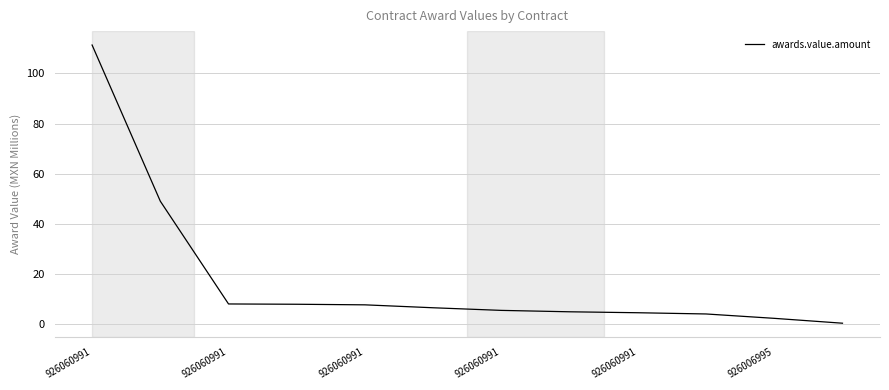

Is this an area chart (filled region under the line)?

No